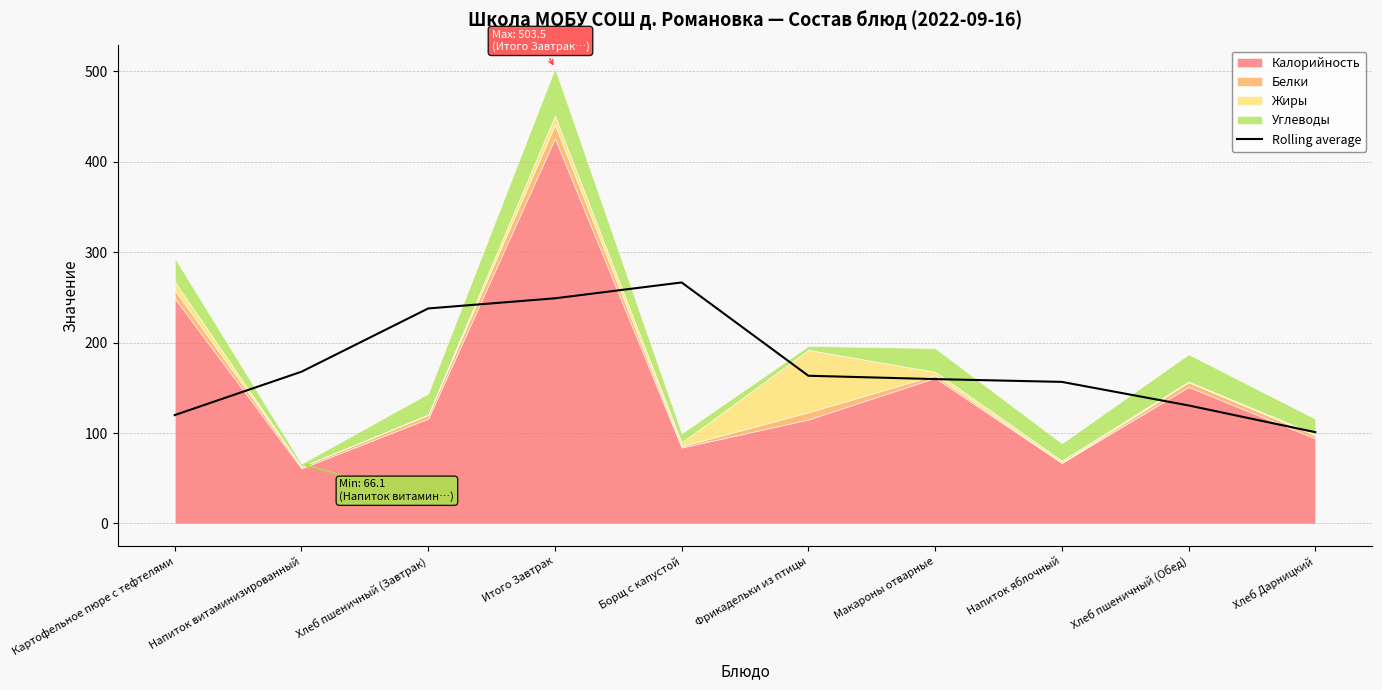

Which has a higher value, Хлеб пшеничный (Завтрак) or Итого Завтрак?

Итого Завтрак